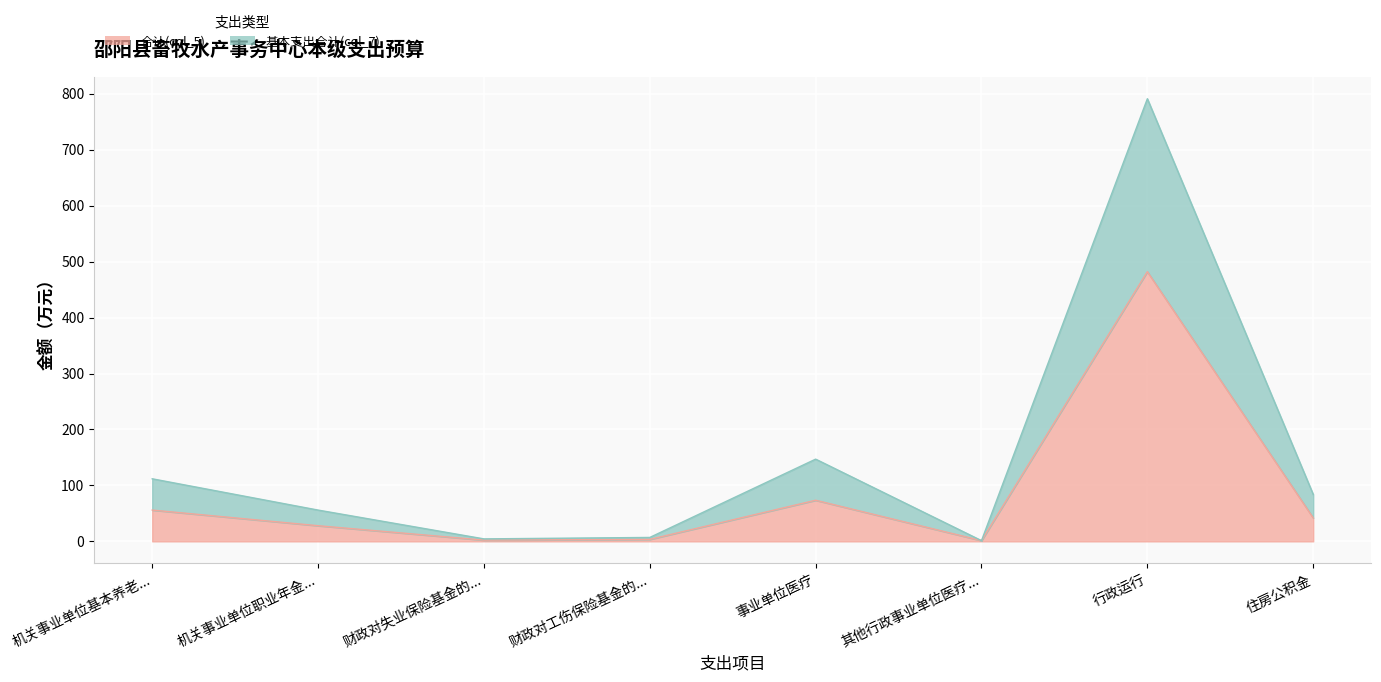

Which series changed the most between 财政对失业保险基金的... and 事业单位医疗?

基本支出合计(col_7)